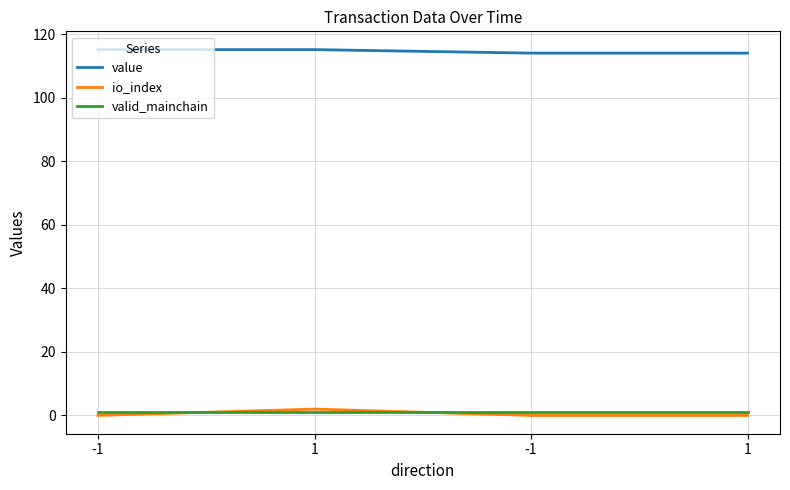

Which category has the highest value across all series?

-1